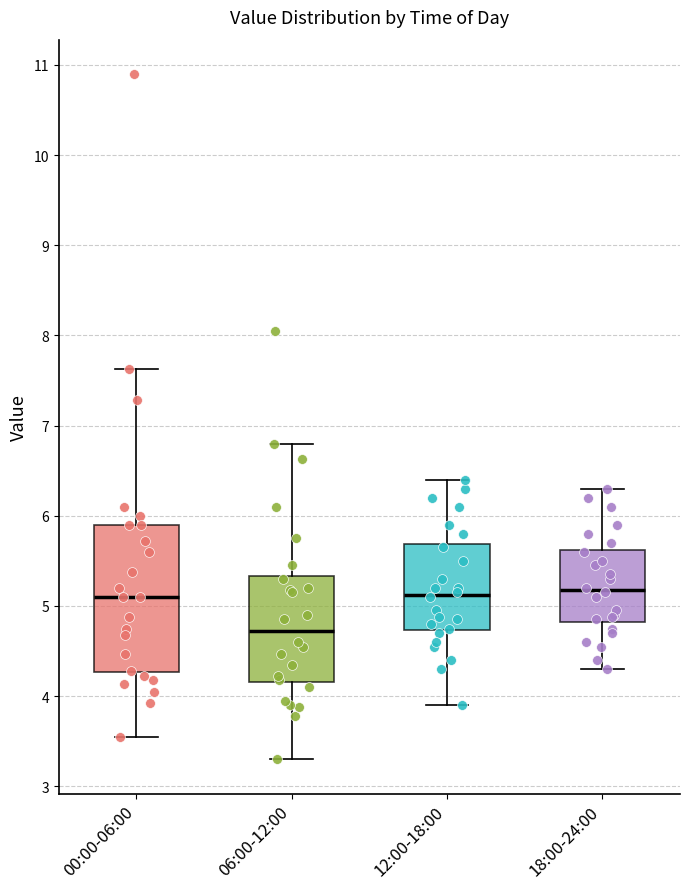

Reading left to right, read every box against the y-axis: the position of its median line, the range the box covers, and the ends of its whiskers. The values are not printed on the chart, so give them approximately, as read against the axis.

00:00-06:00: median 5.1, box 4.3 to 5.9, whiskers 3.6 to 7.6
06:00-12:00: median 4.7, box 4.2 to 5.3, whiskers 3.3 to 6.8
12:00-18:00: median 5.1, box 4.7 to 5.7, whiskers 3.9 to 6.4
18:00-24:00: median 5.2, box 4.8 to 5.6, whiskers 4.3 to 6.3